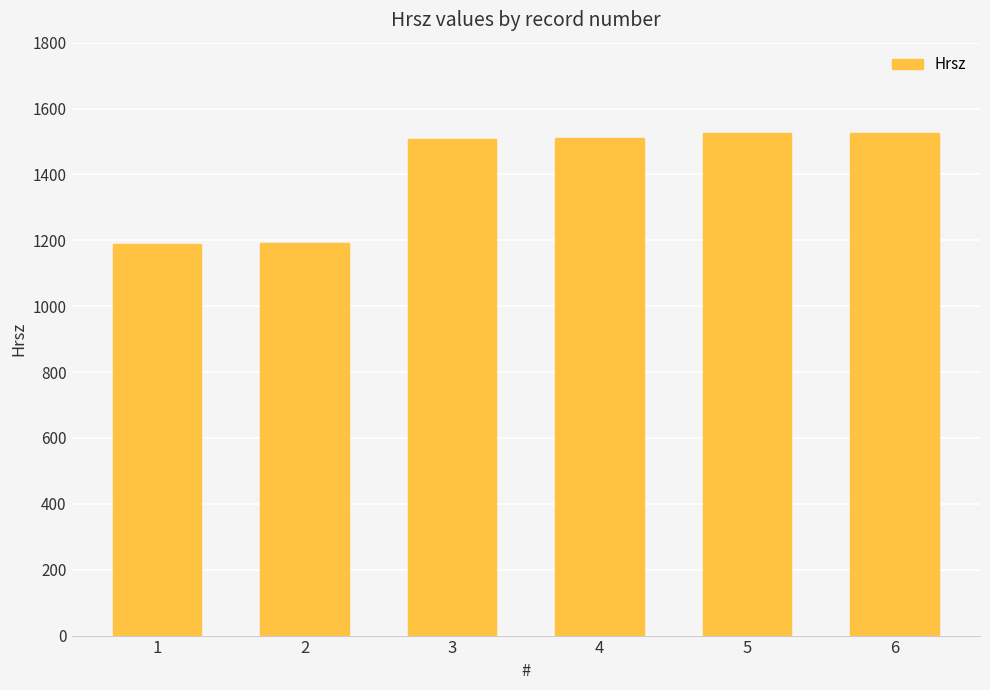

What is the greatest value displayed?

1527